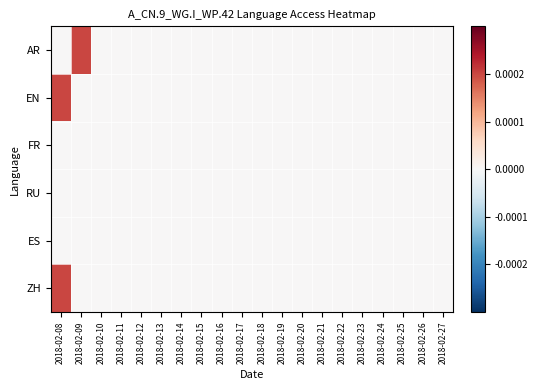

Rank the series by their maximum value, from highest to lowest.

AR, EN, ZH, FR, RU, ES